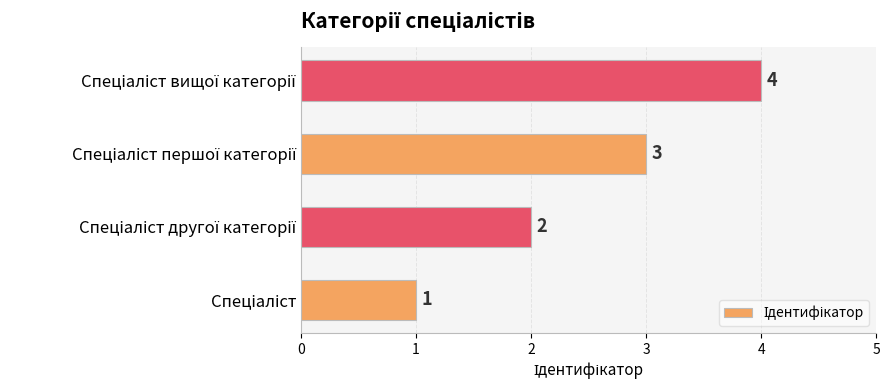

What is the sum of all values?

10